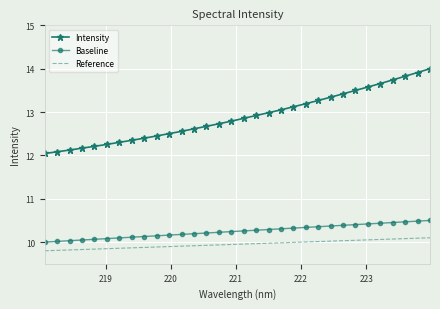

Rank the series by their maximum value, from lowest to highest.

Reference, Baseline, Intensity